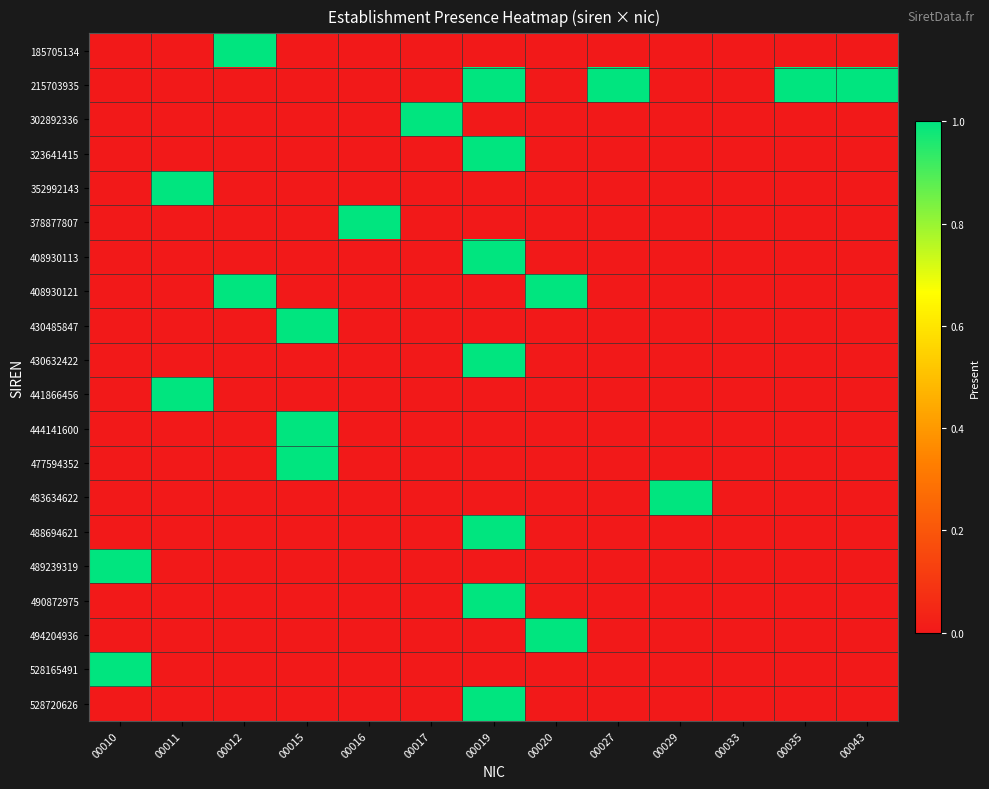

At how many categories does at least one series exceed 0?

12